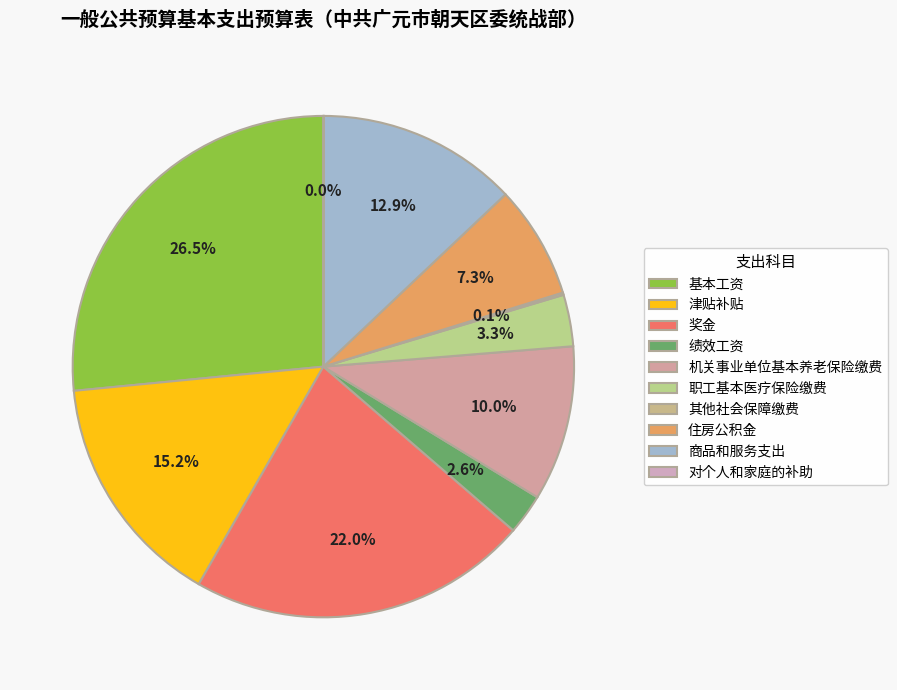

True or false: 对个人和家庭的补助 accounts for 0% of the total.

True